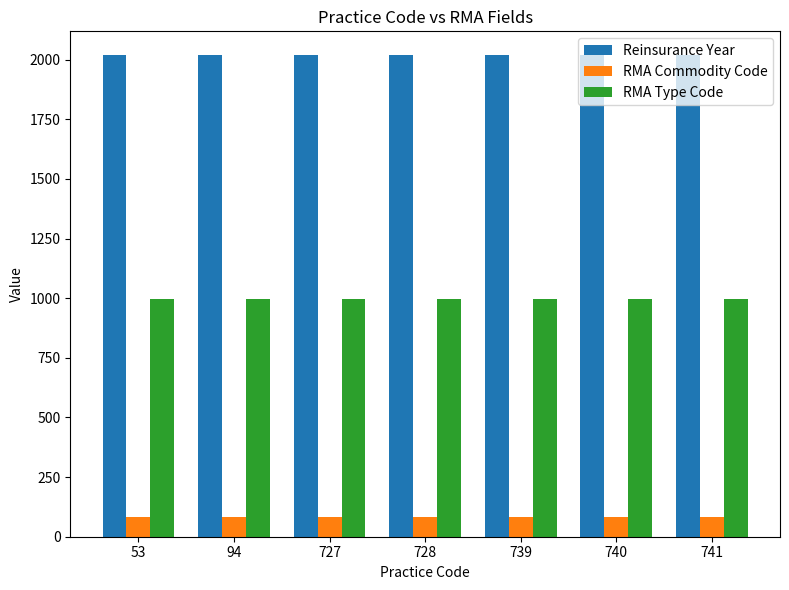

How many data points does each series have?

7